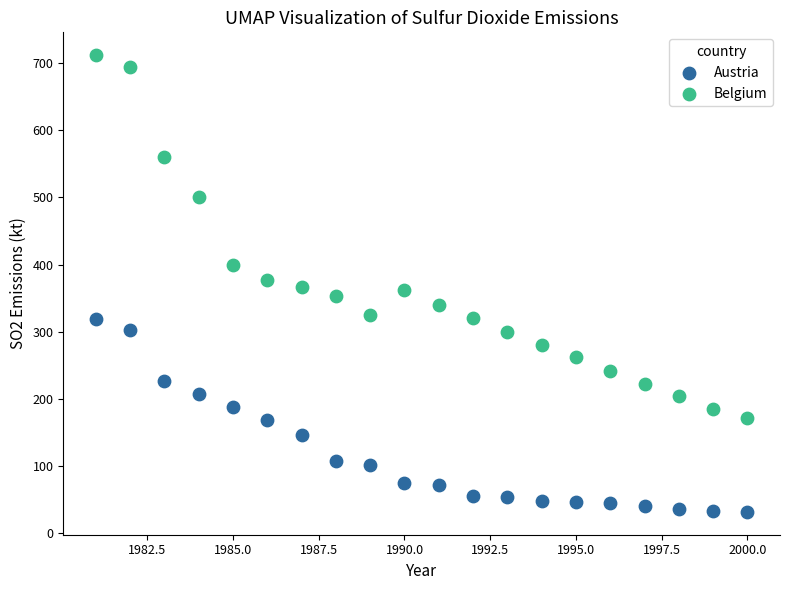

In the Belgium series, what Y value is closest to 441?

400.0